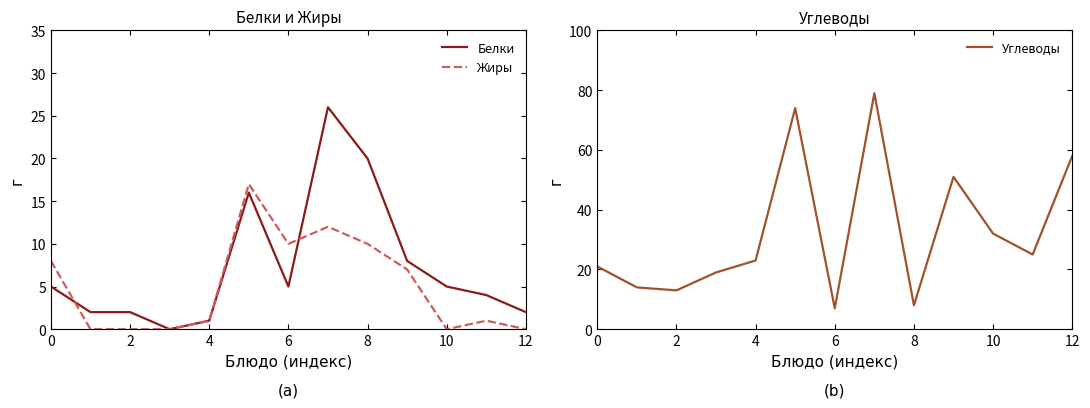

What is the sum of the Белки values at 6 and 10?

10